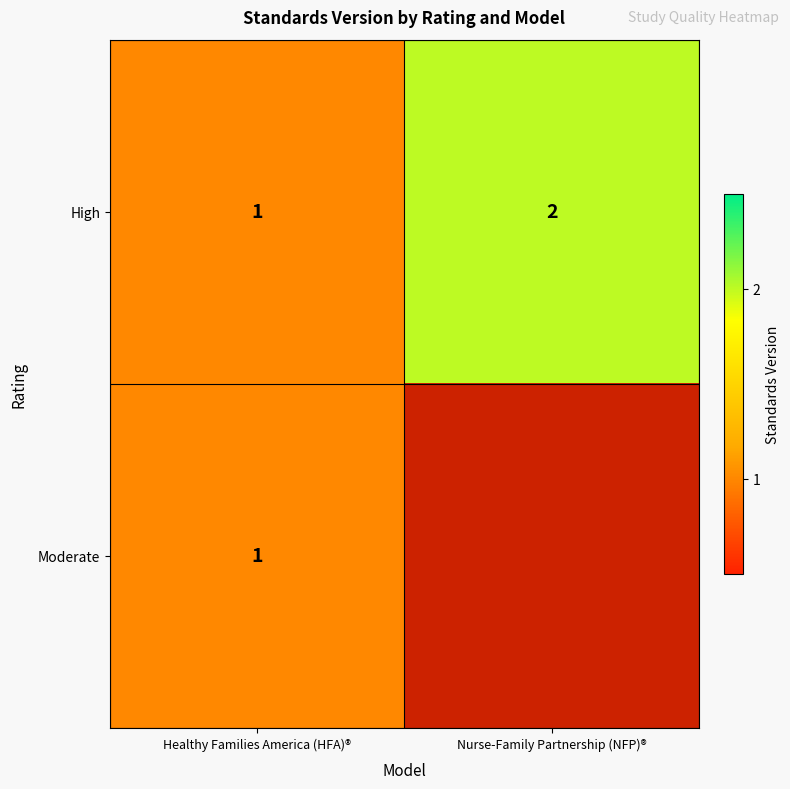

What is the maximum value shown in the chart?

2.0